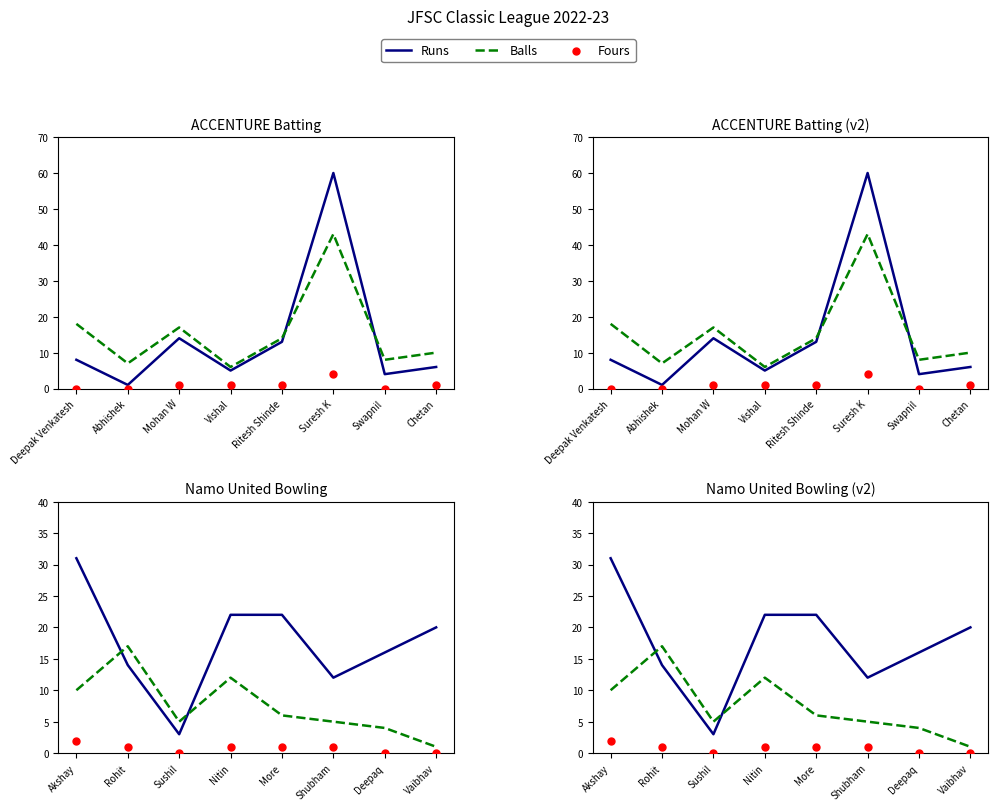

Which series reaches the maximum Y coordinate?

Balls